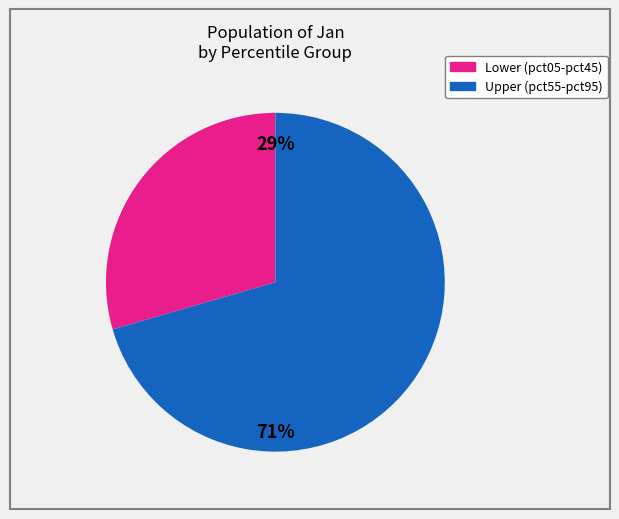

To the nearest percent, what is the average slice percentage?

50%